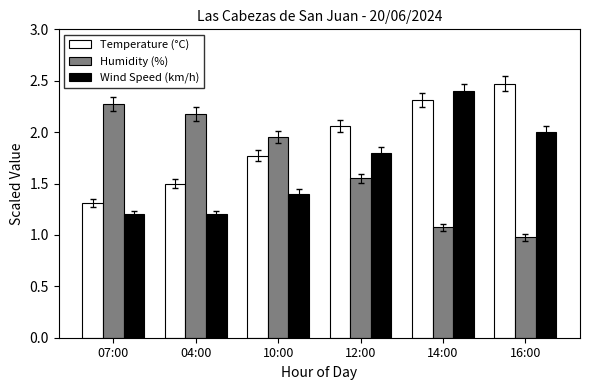

Rank the series at 16:00 from lowest to highest value.

Humidity (%), Wind Speed (km/h), Temperature (°C)